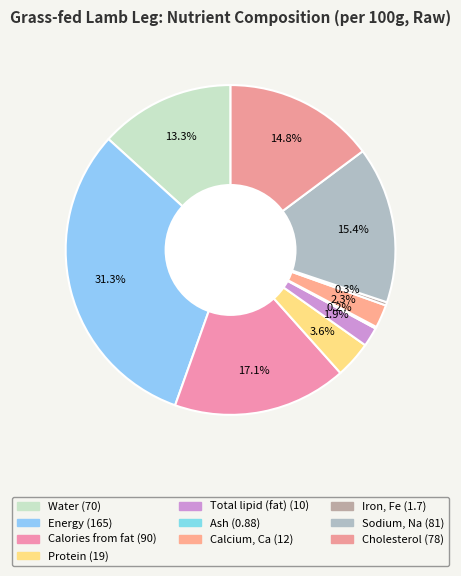

To the nearest percent, what percentage of the pie is Cholesterol?

15%